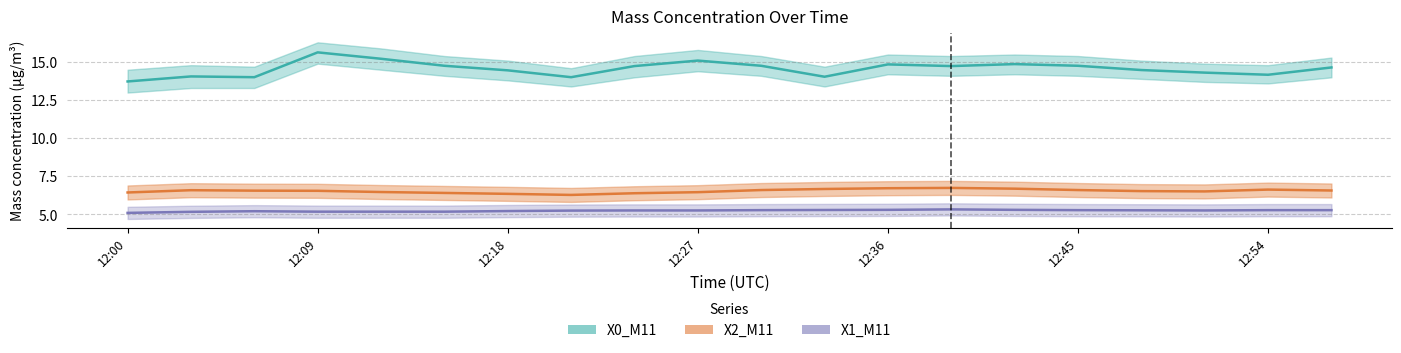

Which category has the lowest value across all series?

12:00